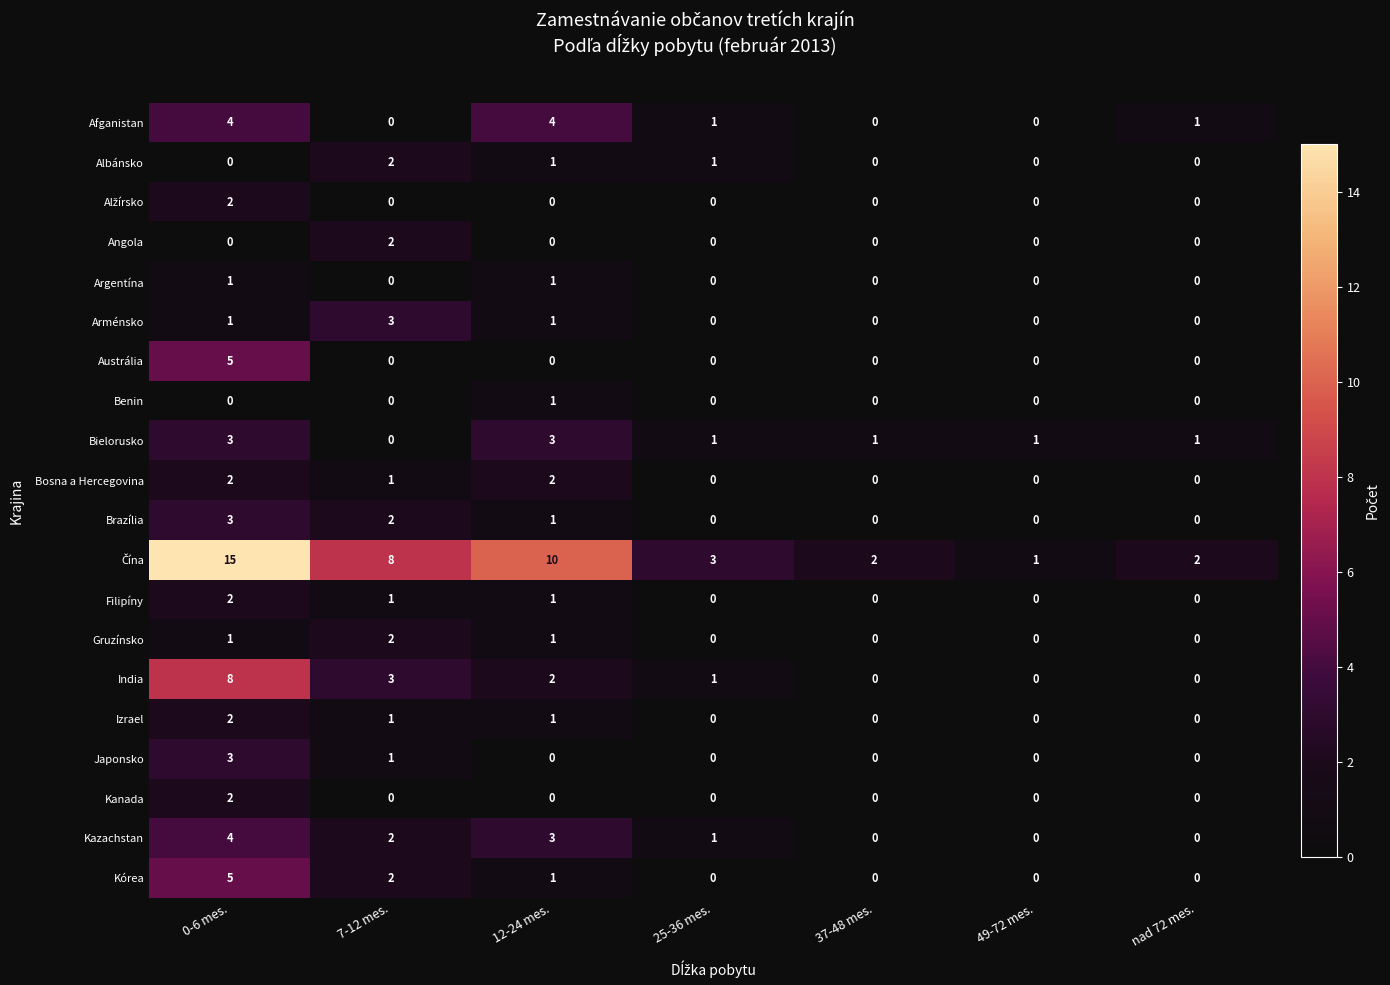

Count the number of categories in the chart.

7